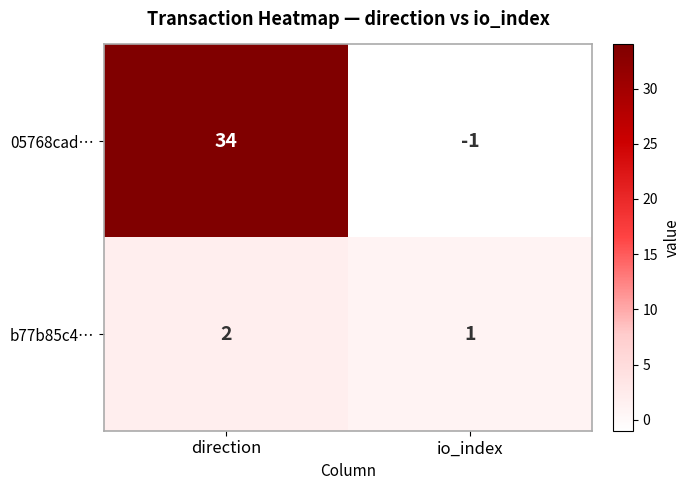

What is the approximate value of 05768cad… at direction?

34